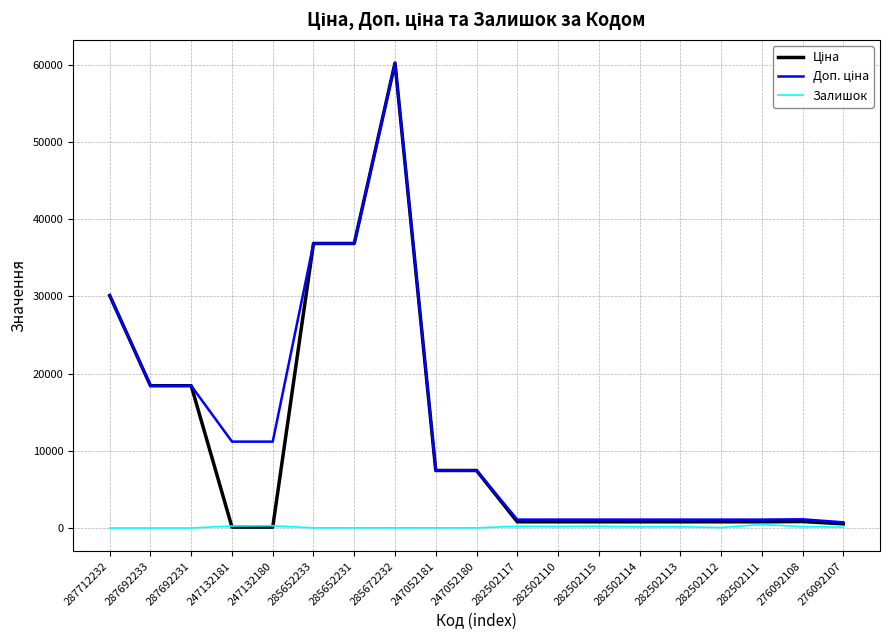

What position from the left is 276092107?

19